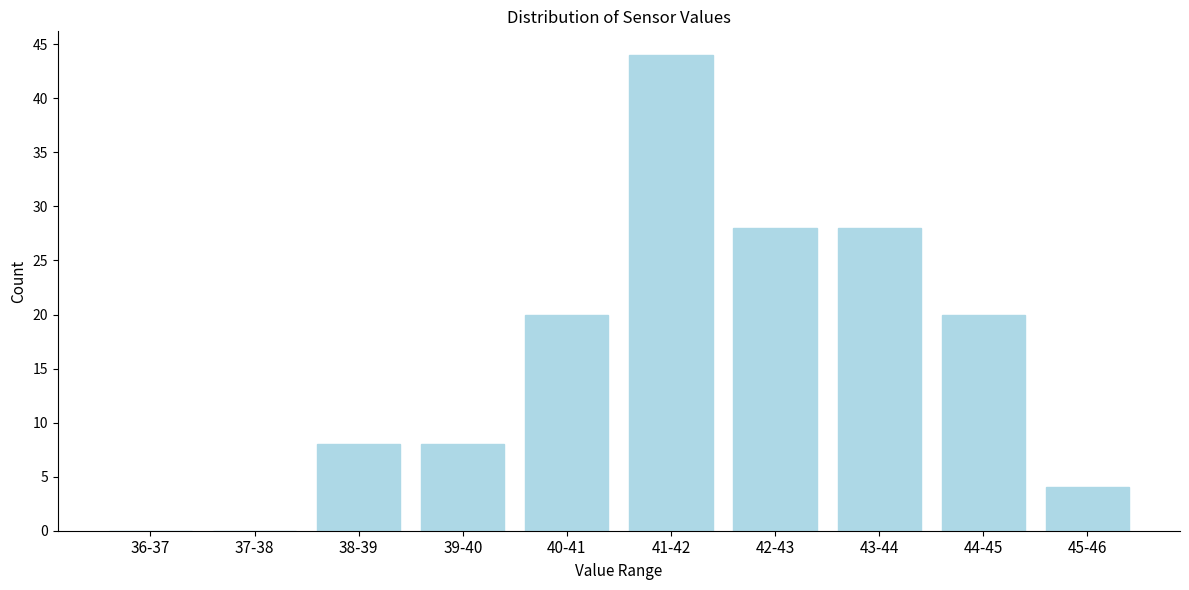

Reading left to right, what are all the values shown in this chart?

36-37=0	37-38=0	38-39=8	39-40=8	40-41=20	41-42=44	42-43=28	43-44=28	44-45=20	45-46=4